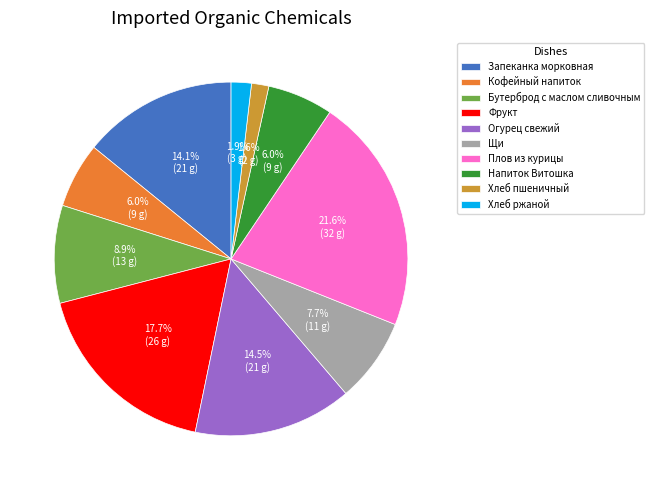

Is there any slice that represents more than half of the pie?

No